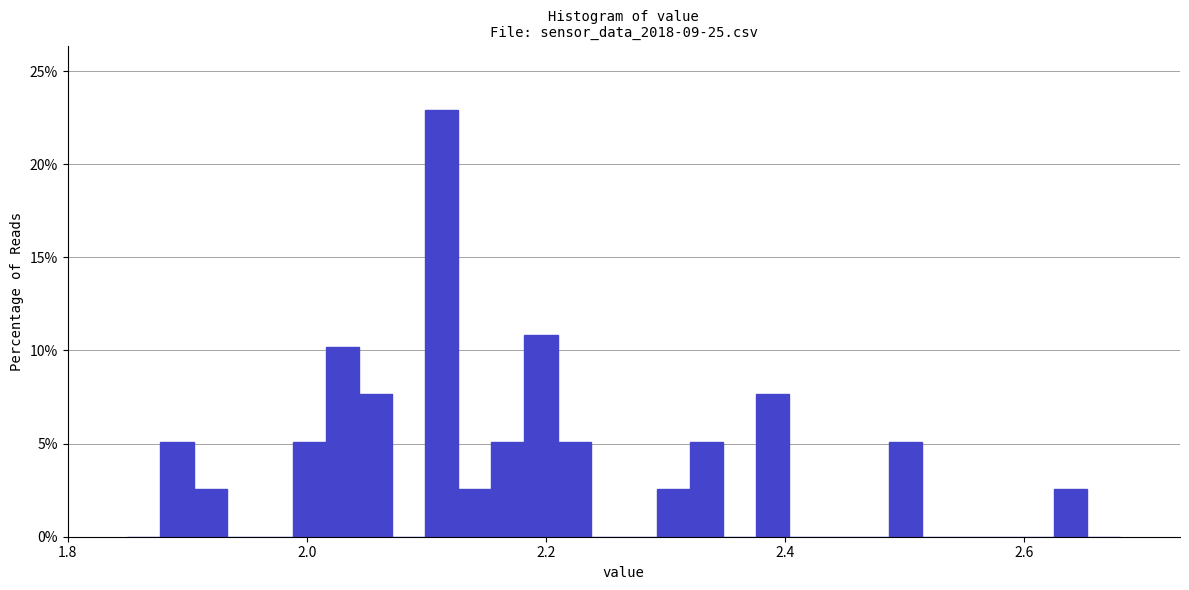

Read against the x-axis, roughly where is the centre of the tallest bar?

2.12